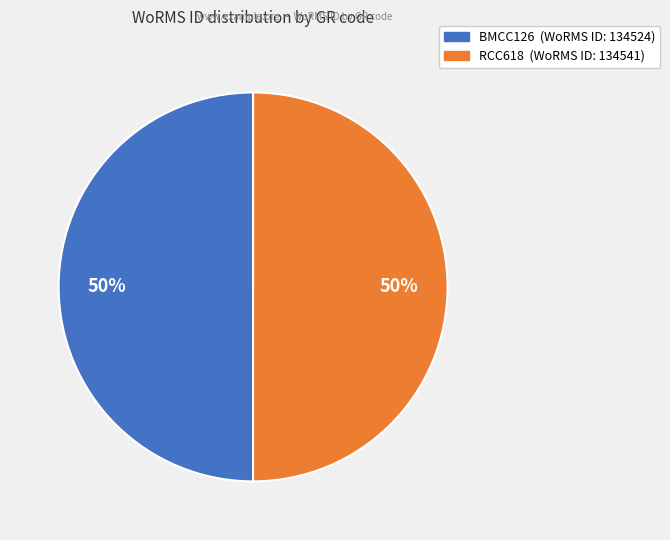

The RCC618 slice represents 42% of the pie. True or false?

False